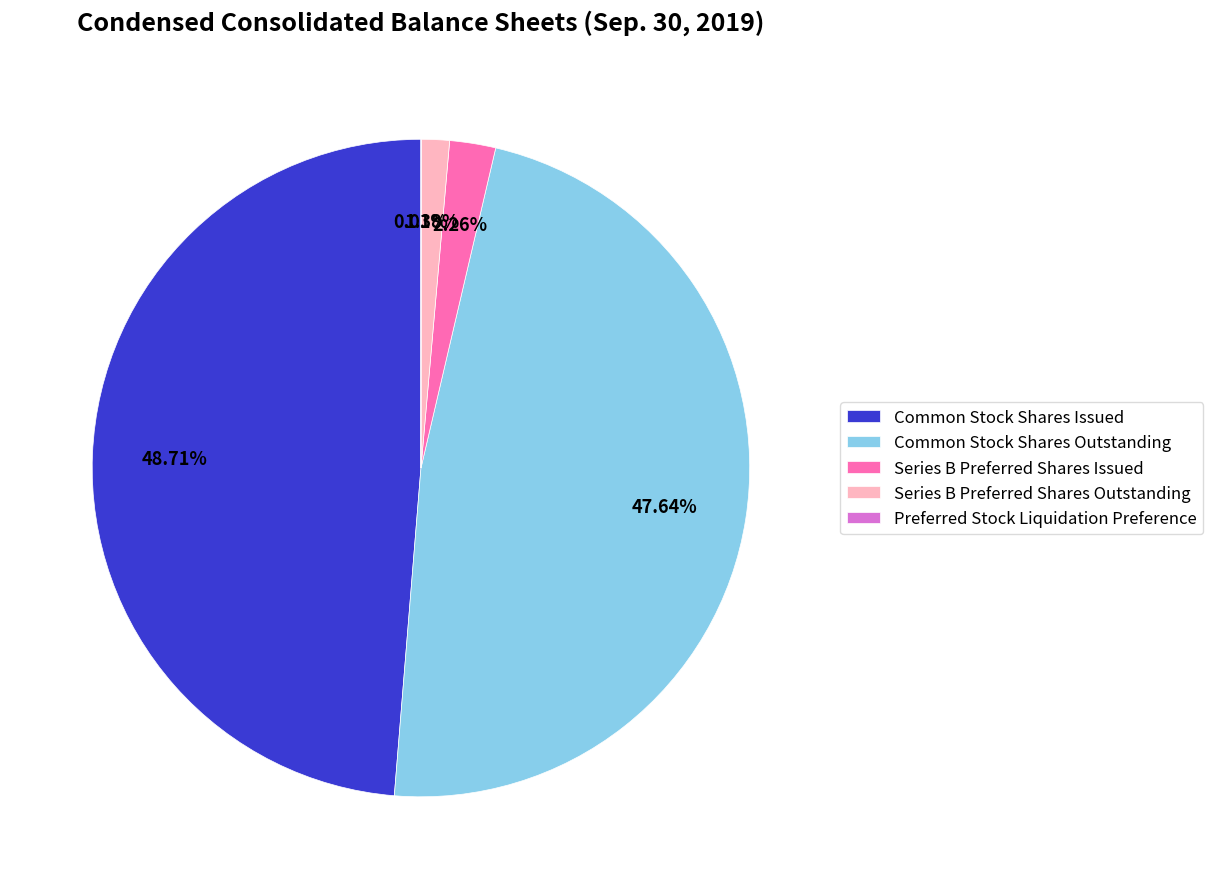

Is the sum of Series B Preferred Shares Outstanding and Common Stock Shares Outstanding greater than half?

No